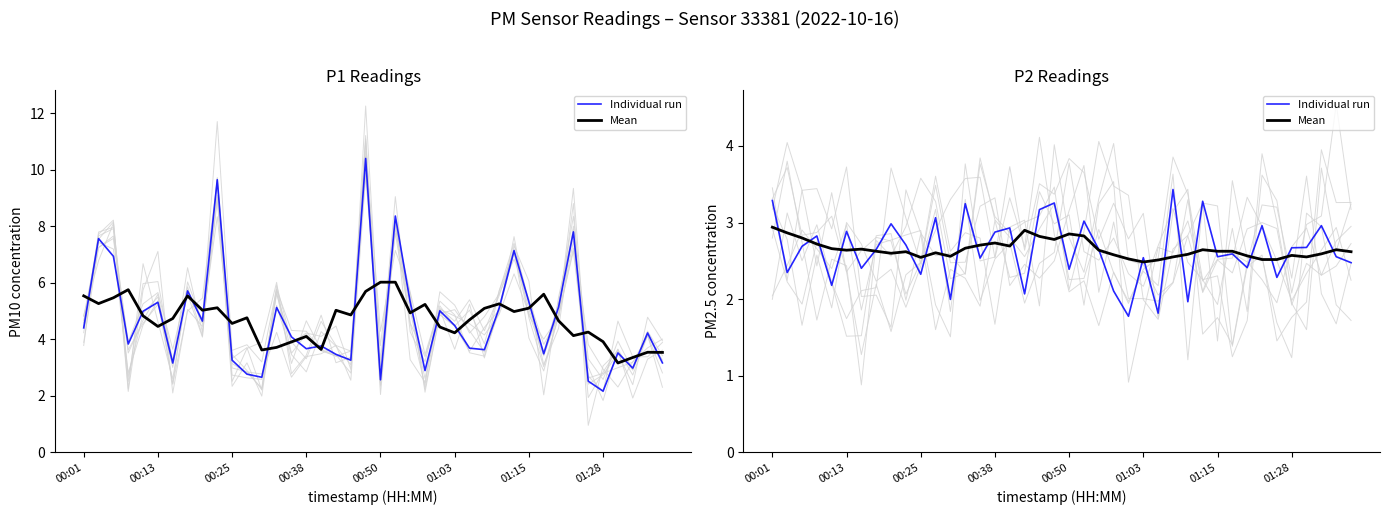

Reading left to right, extract all data points from this chart.

Individual run: 3.3	2.3	2.7	2.8	2.2	2.9	2.4	2.7	3.0	2.7	2.3	3.1	2.0	3.2	2.5	2.9	2.9	2.1	3.2	3.3	2.4	3.0	2.6	2.1	1.8	2.5	1.8	3.4	2.0	3.3	2.6	2.6	2.4	3.0	2.3	2.7	2.7	3.0	2.6	2.5
Mean: 2.9	2.9	2.8	2.7	2.7	2.6	2.7	2.6	2.6	2.6	2.5	2.6	2.6	2.7	2.7	2.7	2.7	2.9	2.8	2.8	2.9	2.8	2.6	2.6	2.5	2.5	2.5	2.6	2.6	2.6	2.6	2.6	2.6	2.5	2.5	2.6	2.6	2.6	2.6	2.6